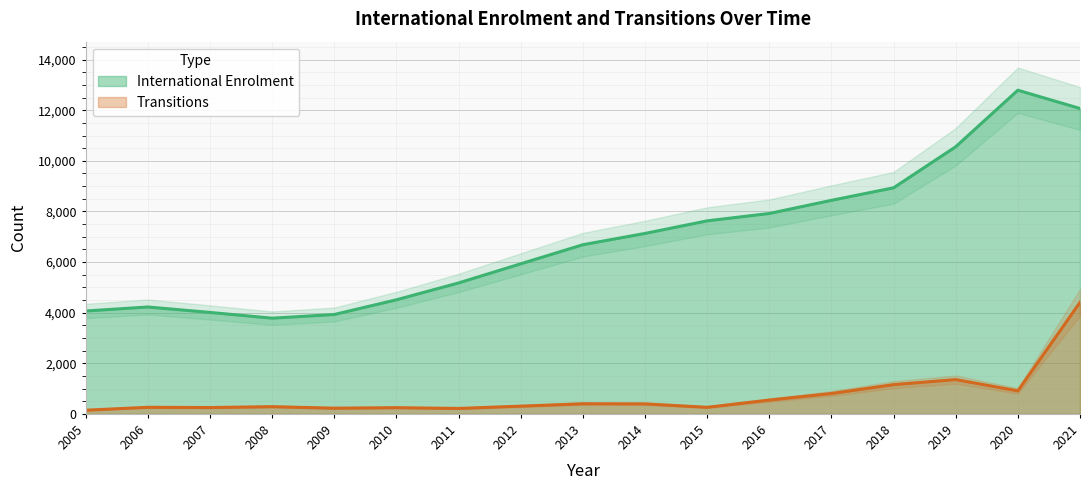

At which category does Transitions reach its first local peak?

2006